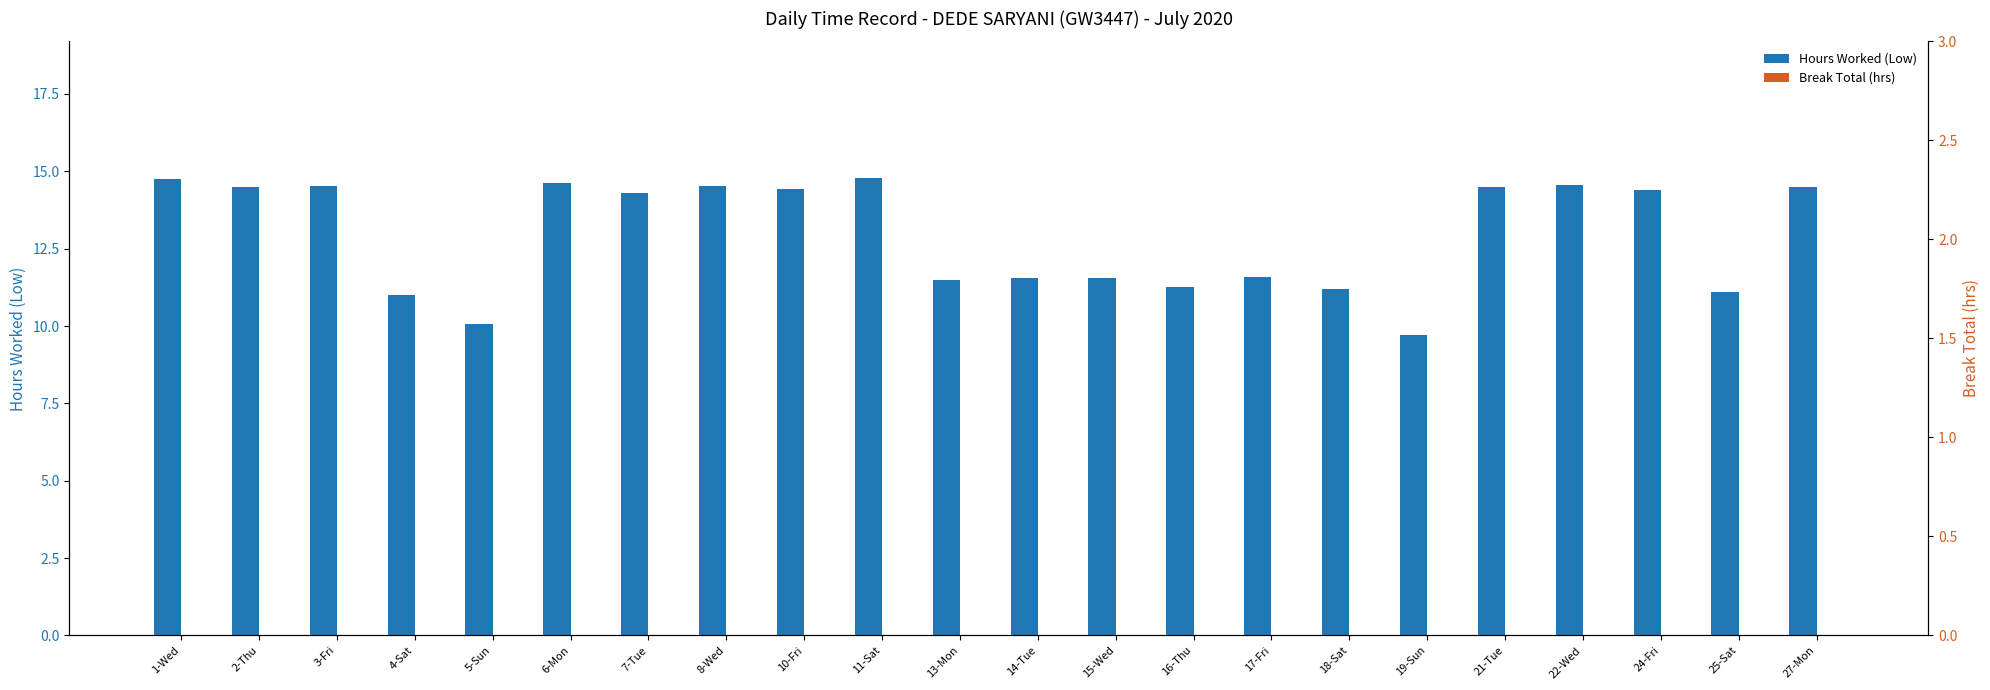

Reading right to left, what are all the values shown in this chart?

Hours Worked (Low): 27-Mon=14.5	25-Sat=11.1	24-Fri=14.4	22-Wed=14.6	21-Tue=14.5	19-Sun=9.7	18-Sat=11.2	17-Fri=11.6	16-Thu=11.3	15-Wed=11.5	14-Tue=11.5	13-Mon=11.5	11-Sat=14.8	10-Fri=14.4	8-Wed=14.5	7-Tue=14.3	6-Mon=14.6	5-Sun=10.1	4-Sat=11.0	3-Fri=14.5	2-Thu=14.5	1-Wed=14.8
Break Total (hrs): 27-Mon=0.0	25-Sat=0.0	24-Fri=0.0	22-Wed=0.0	21-Tue=0.0	19-Sun=0.0	18-Sat=0.0	17-Fri=0.0	16-Thu=0.0	15-Wed=0.0	14-Tue=0.0	13-Mon=0.0	11-Sat=0.0	10-Fri=0.0	8-Wed=0.0	7-Tue=0.0	6-Mon=0.0	5-Sun=0.0	4-Sat=0.0	3-Fri=0.0	2-Thu=0.0	1-Wed=0.0